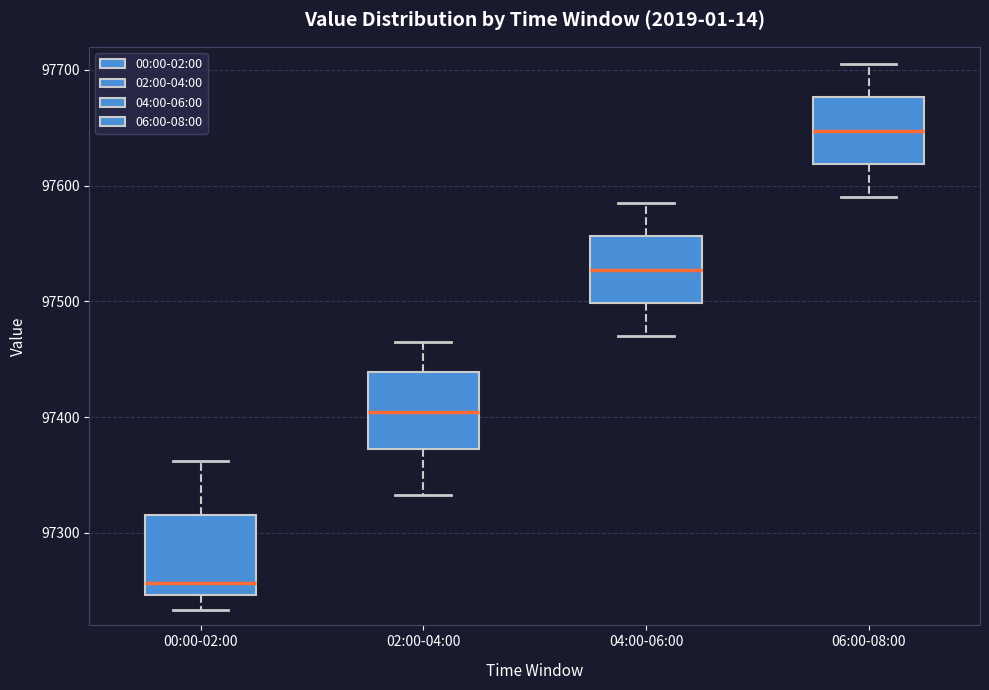

Where does the upper whisker of the box for 04:00-06:00 end on the y-axis? The values are not printed on the chart, so give them approximately, as read against the axis.

97590